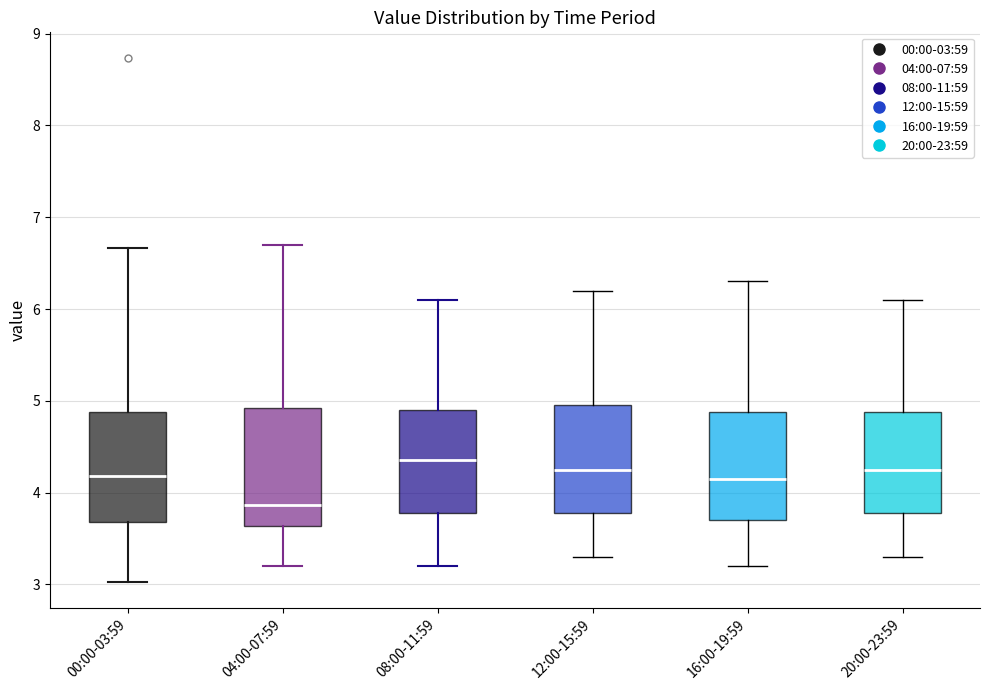

Reading left to right, transcribe this box plot: for each box, give where its median line is, the range the box spans, and where its two whiskers end, as read against the y-axis. The values are not printed on the chart, so give them approximately, as read against the axis.

00:00-03:59: median 4.2, box 3.7 to 4.9, whiskers 3.0 to 6.7
04:00-07:59: median 3.9, box 3.6 to 4.9, whiskers 3.2 to 6.7
08:00-11:59: median 4.4, box 3.8 to 4.9, whiskers 3.2 to 6.1
12:00-15:59: median 4.3, box 3.8 to 5.0, whiskers 3.3 to 6.2
16:00-19:59: median 4.2, box 3.7 to 4.9, whiskers 3.2 to 6.3
20:00-23:59: median 4.3, box 3.8 to 4.9, whiskers 3.3 to 6.1